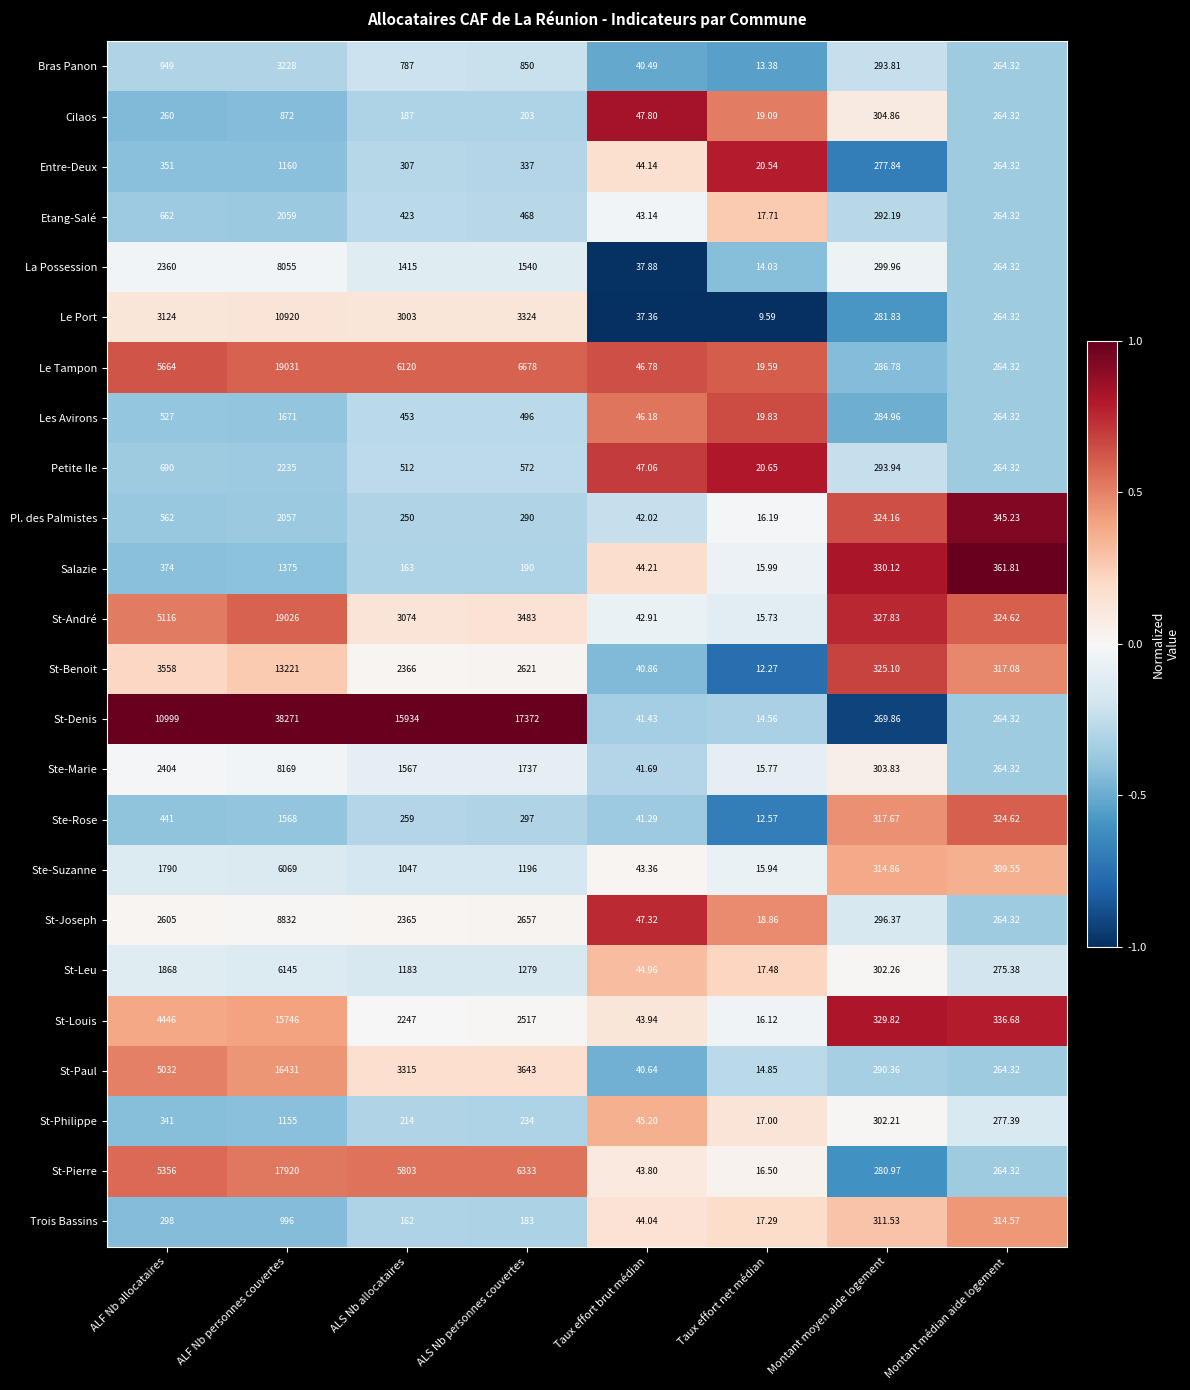

How many values in the Le Port series are below 3003?

4